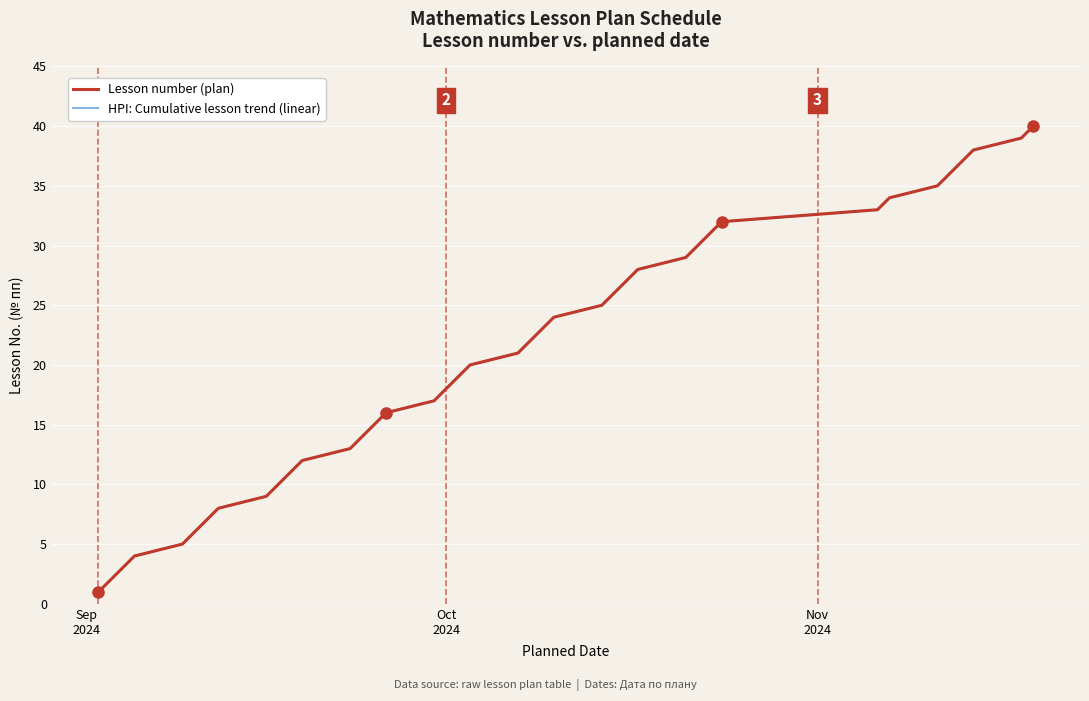

Does the chart have visible grid lines?

Yes